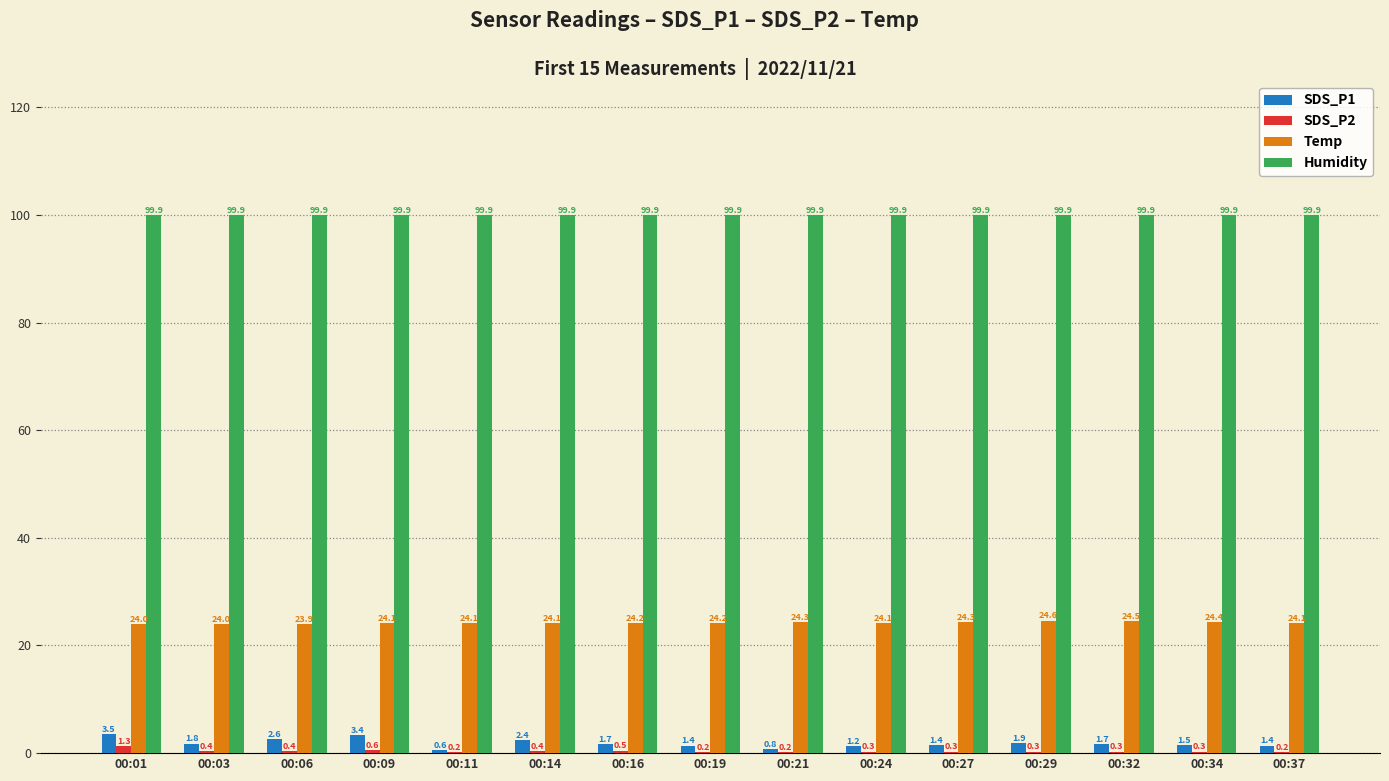

What is the average value of the Humidity series?

99.9